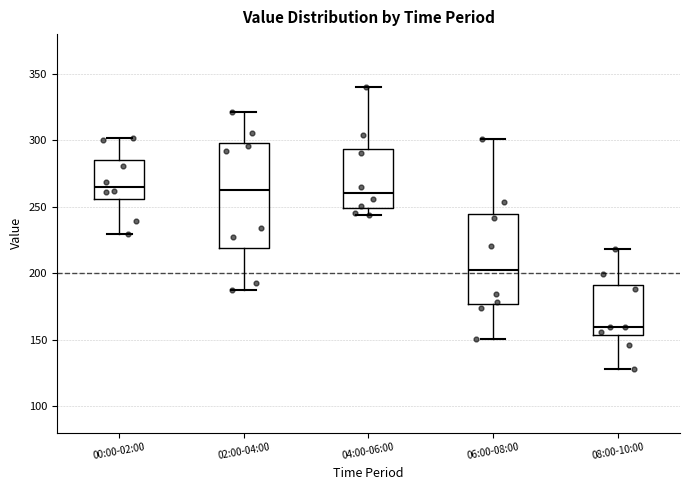

Reading left to right, read every box against the y-axis: the position of its median line, the range the box covers, and the ends of its whiskers. The values are not printed on the chart, so give them approximately, as read against the axis.

00:00-02:00: median 265, box 255 to 285, whiskers 230 to 300
02:00-04:00: median 265, box 220 to 300, whiskers 190 to 320
04:00-06:00: median 260, box 250 to 295, whiskers 245 to 340
06:00-08:00: median 200, box 175 to 245, whiskers 150 to 300
08:00-10:00: median 160, box 155 to 190, whiskers 130 to 220